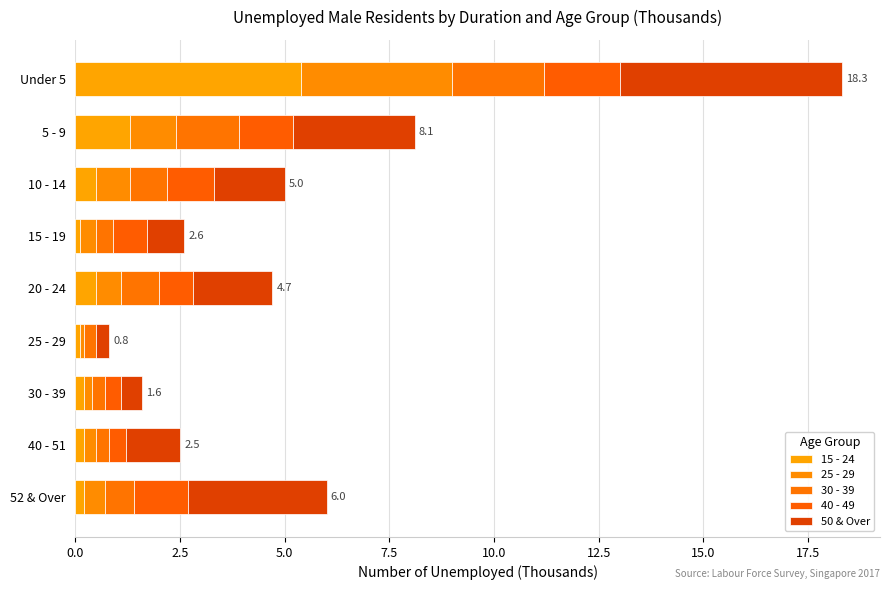

What is the highest value of the 15 - 24 series?

5.4